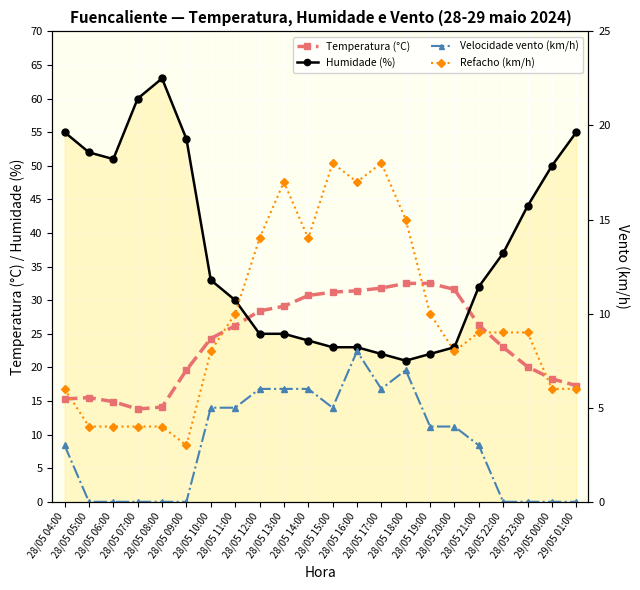

How many lines are shown in the chart?

4